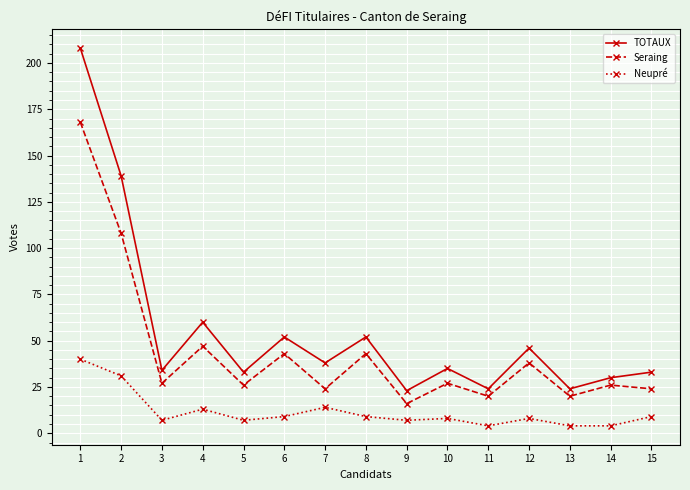

Is the value of TOTAUX at 8 greater than the value of Seraing at 4?

Yes